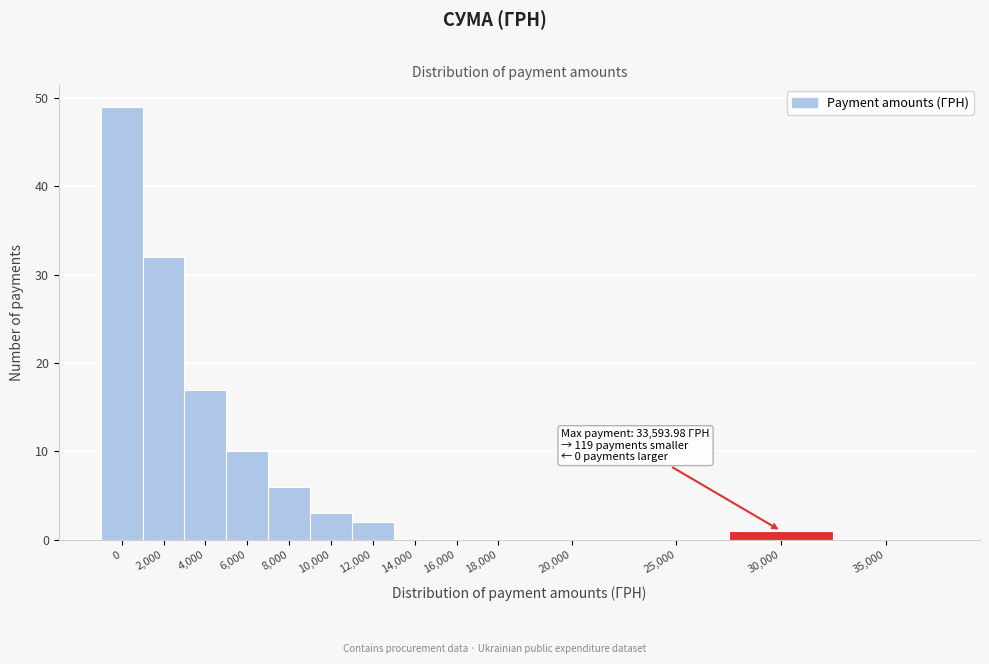

Reading left to right, transcribe all the data shown in this chart.

0=49	2,000=32	4,000=17	6,000=10	8,000=6	10,000=3	12,000=2	14,000=0	16,000=0	18,000=0	20,000=0	25,000=0	30,000=1	35,000=0